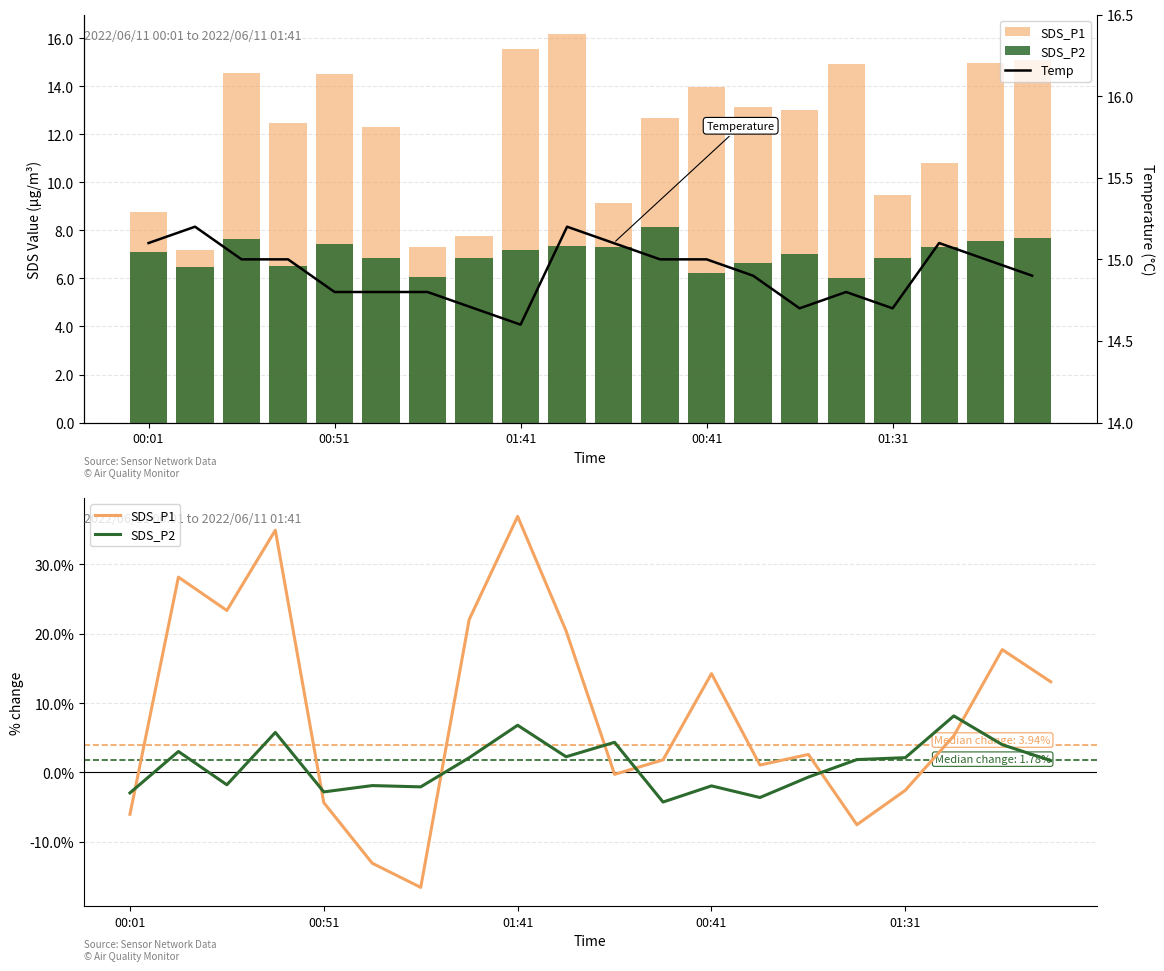

Reading left to right, extract all data points from this chart.

SDS_P1: -6.0	28.2	23.4	34.9	-4.4	-13.1	-16.6	22.1	36.9	20.4	-0.3	1.8	14.3	1.1	2.6	-7.5	-2.6	5.3	17.7	13.1
SDS_P2: -3.0	3.0	-1.8	5.8	-2.8	-1.9	-2.1	2.1	6.8	2.3	4.3	-4.3	-1.9	-3.6	-0.7	1.8	2.1	8.1	4.0	1.7
Temp: 15.1	15.2	15.0	15.0	14.8	14.8	14.8	14.7	14.6	15.2	15.1	15.0	15.0	14.9	14.7	14.8	14.7	15.1	15.0	14.9